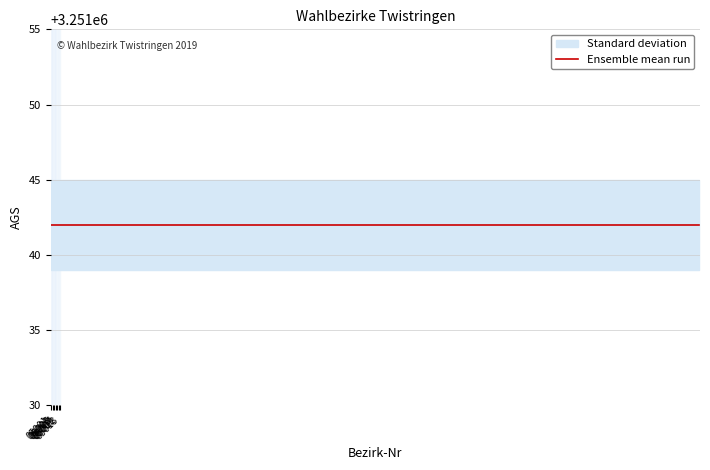

List the labels in order of ags value, largest first.

05001, 05002, 05003, 05004, 05005, 05006, 05007, 05008, 05009, 05010, 05011, 05012, 05013, 05901